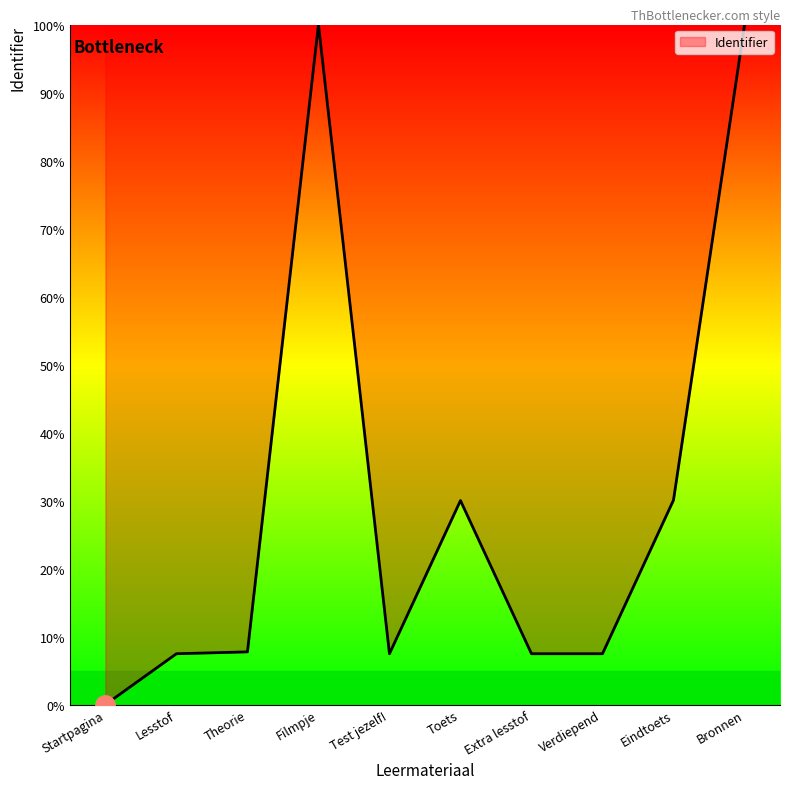

What is the difference between the maximum and minimum values?

100.0